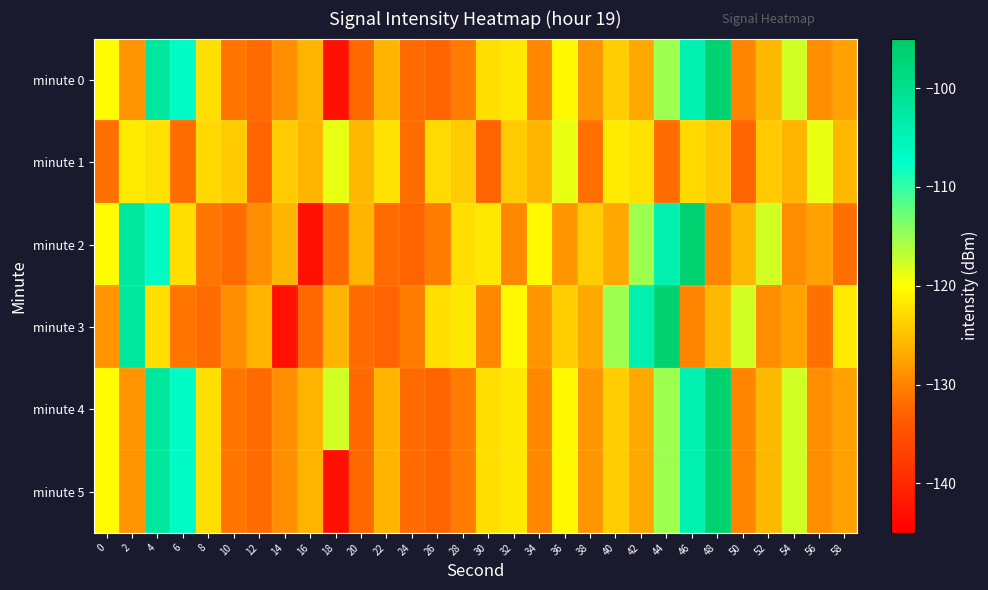

At which category is the sum across all series the highest?

4